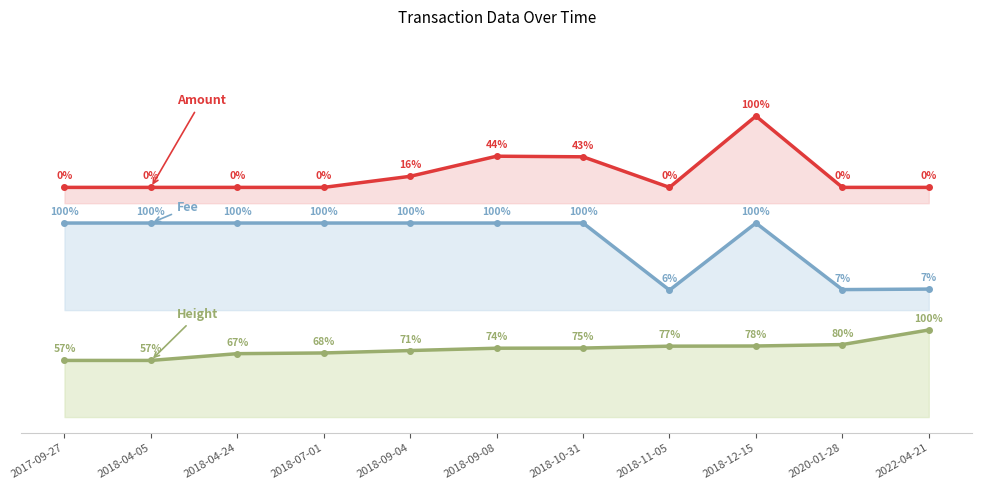

What is the sum of all Fee values?

5.3